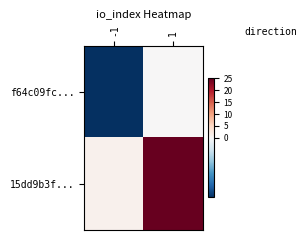

At 1, list the series in order from smallest to largest.

f64c09fc..., 15dd9b3f...